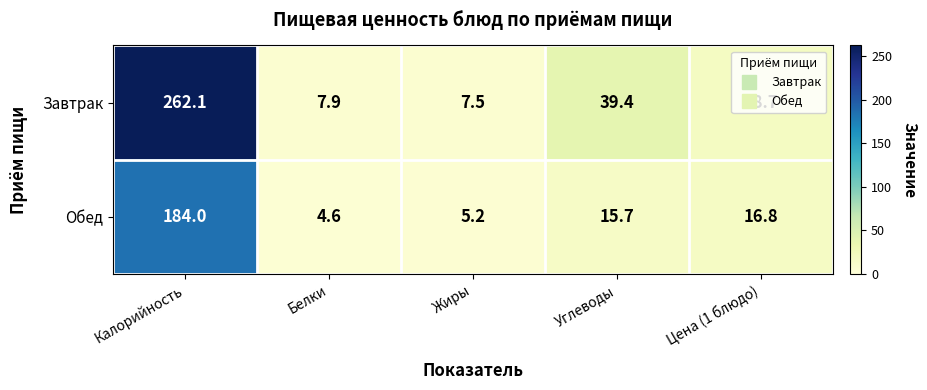

What is the difference between the Завтрак values at Углеводы and Цена (1 блюдо)?

20.7